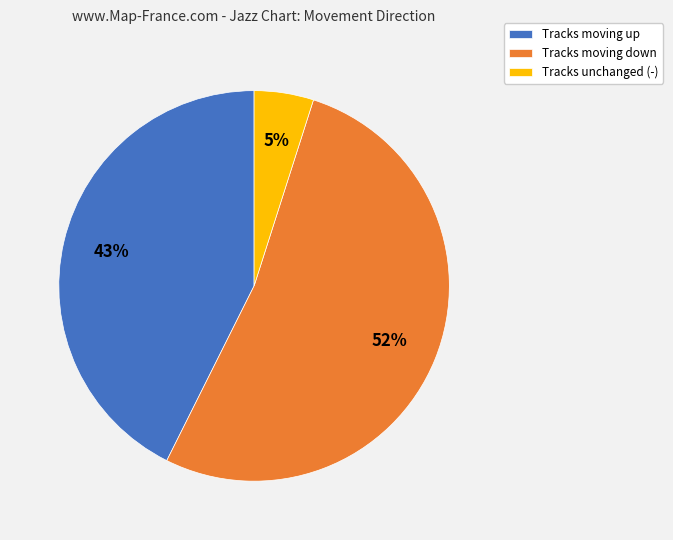

Is the sum of Tracks moving down and Tracks unchanged (-) greater than half?

Yes